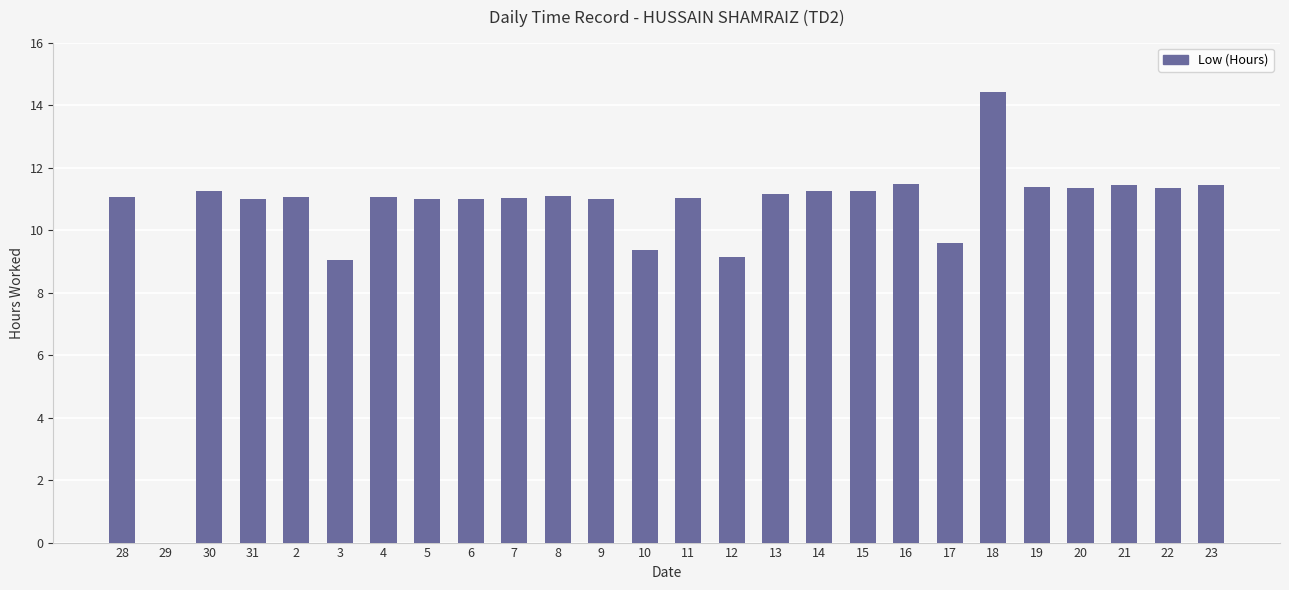

What is the sum of the values at 31 and 15?

22.2